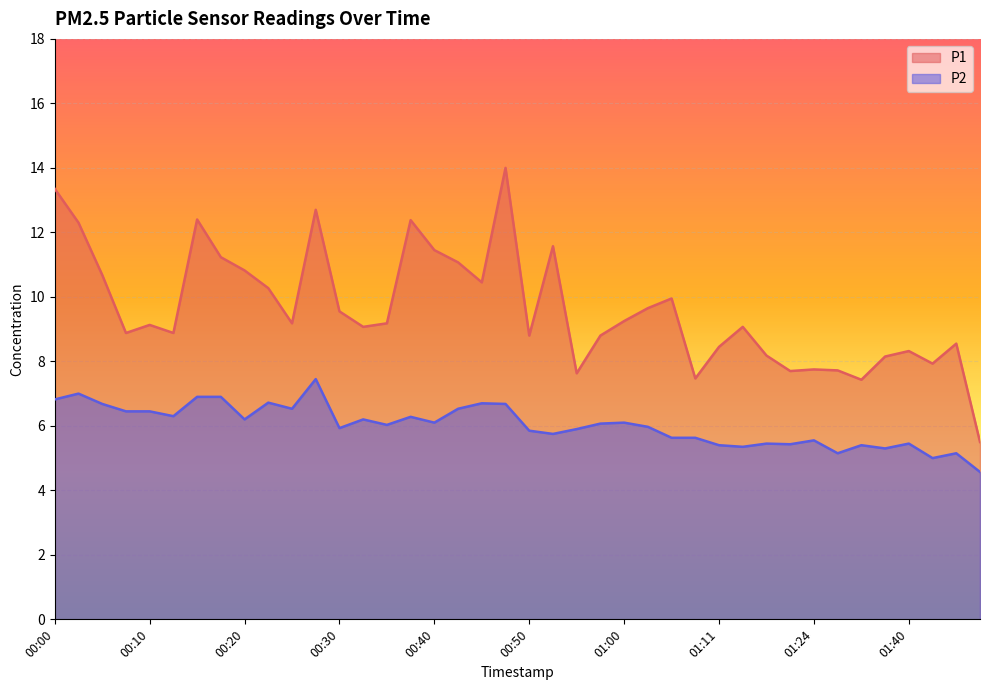

Is the value of P1 at 00:50 greater than the value of P2 at 01:19?

Yes